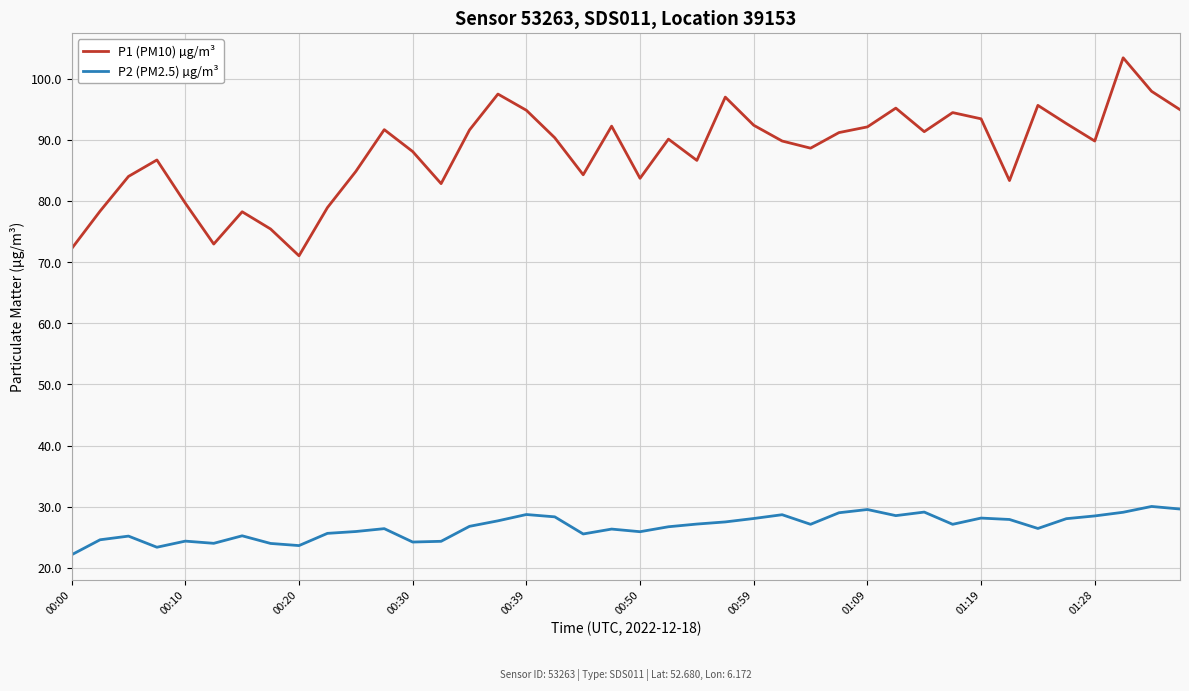

Which series has the largest total across all categories?

P1 (PM10) µg/m³